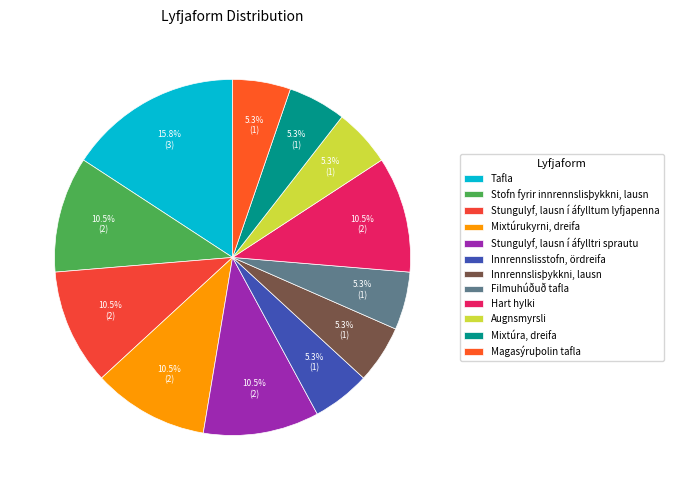

True or false: Innrennslisstofn, ördreifa accounts for 5% of the total.

True